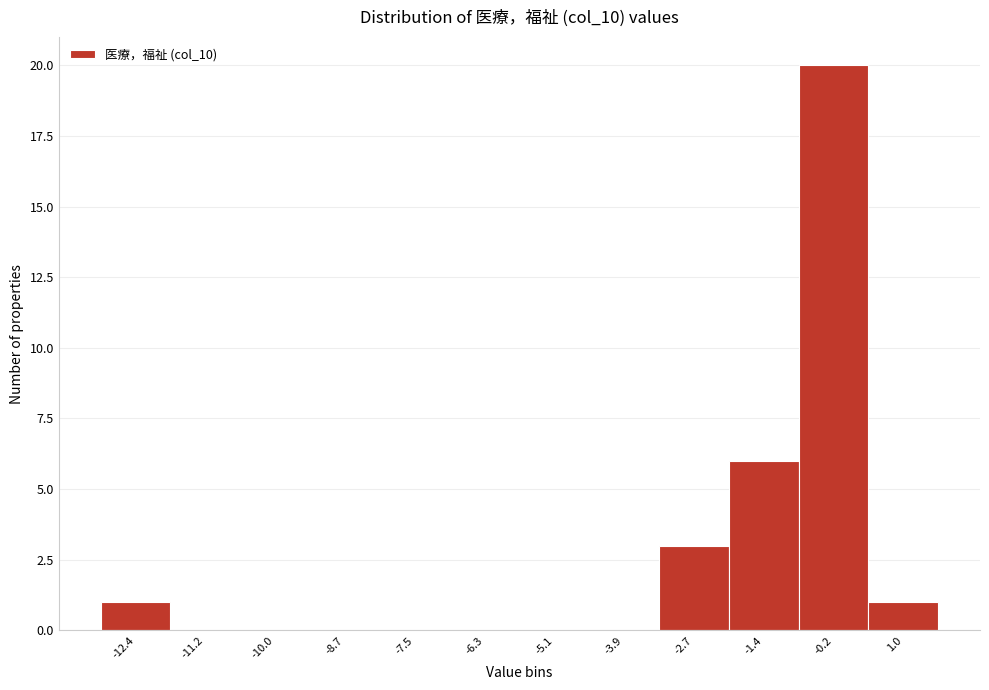

Over which range of the x-axis is the bar tallest?

-0.8 to 0.4